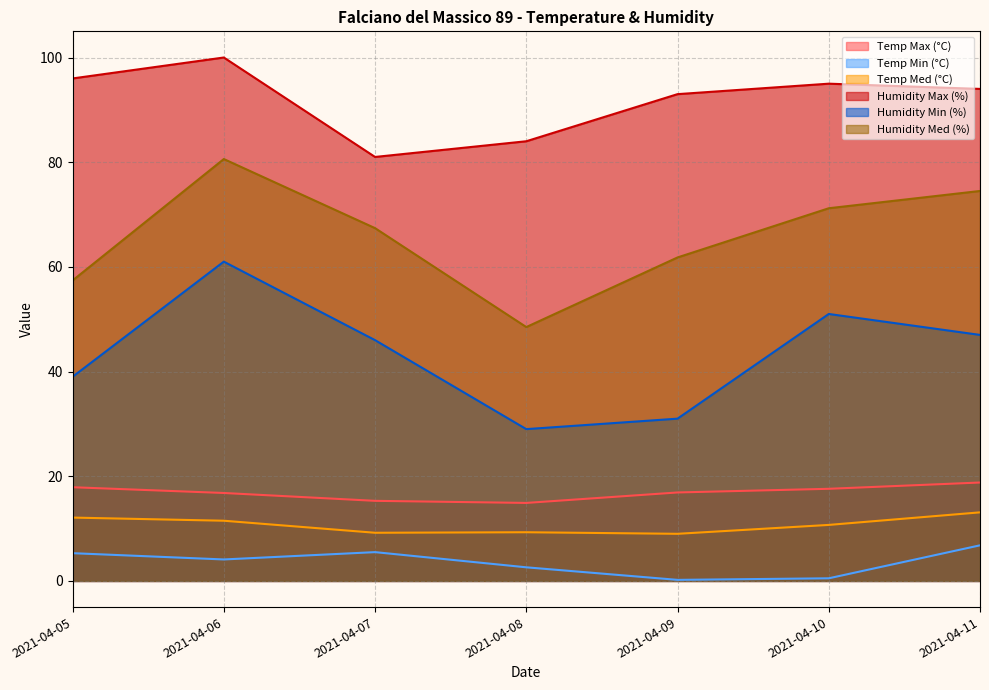

Where is Temp Min (°C) nearest to the value 3?

2021-04-08